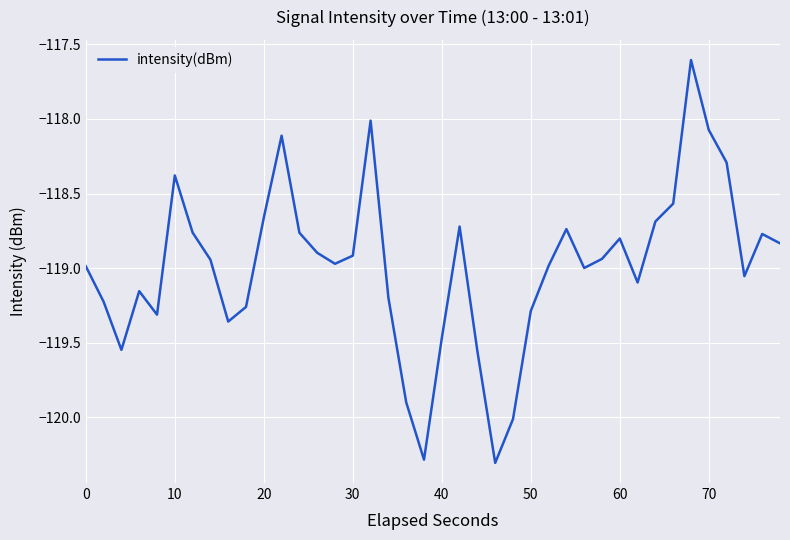

What is the sum of all values?

-4759.4